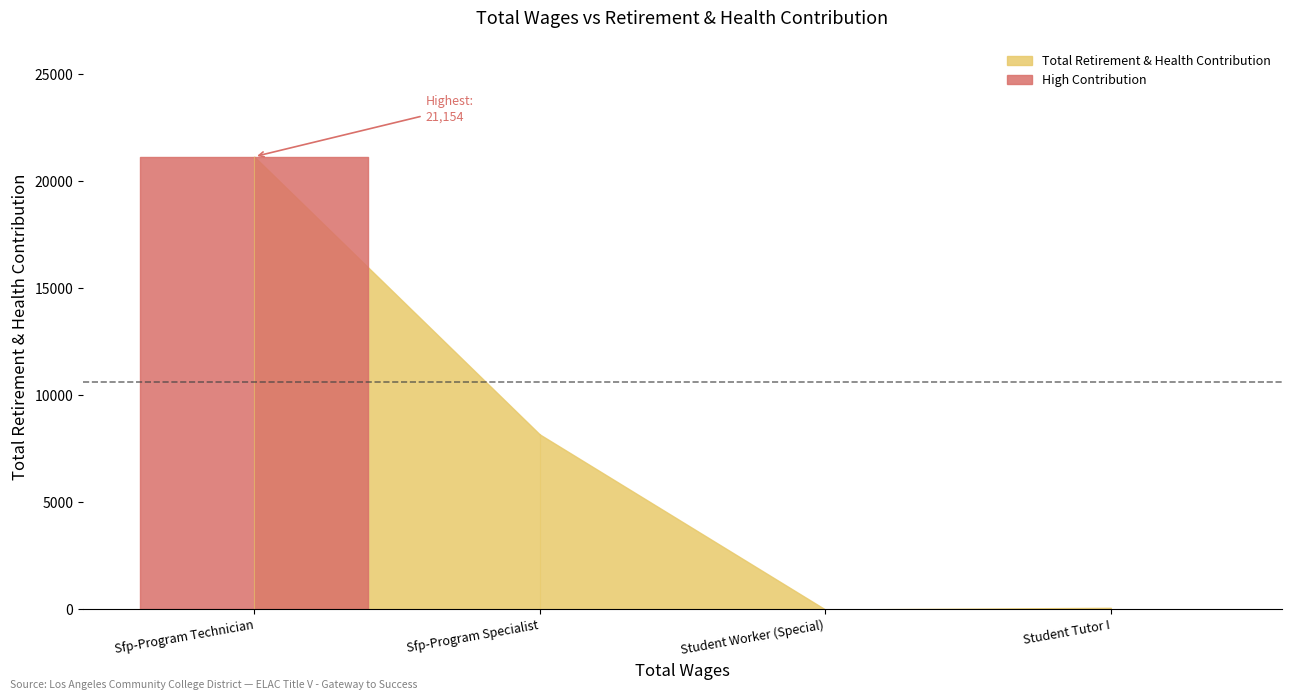

List the labels in order of value, smallest first.

Student Worker (Special), Student Tutor I, Sfp-Program Specialist, Sfp-Program Technician